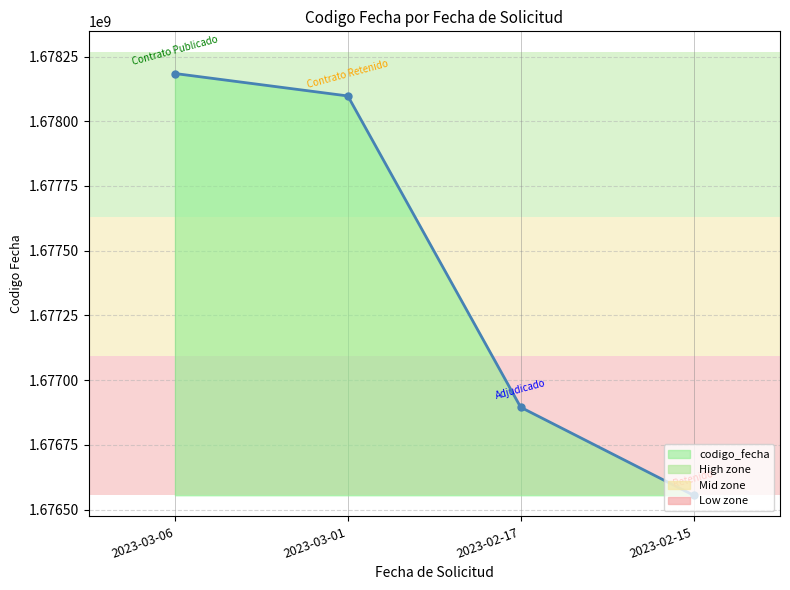

What value does the data have at 2023-03-01, to the nearest 10?

1678097690